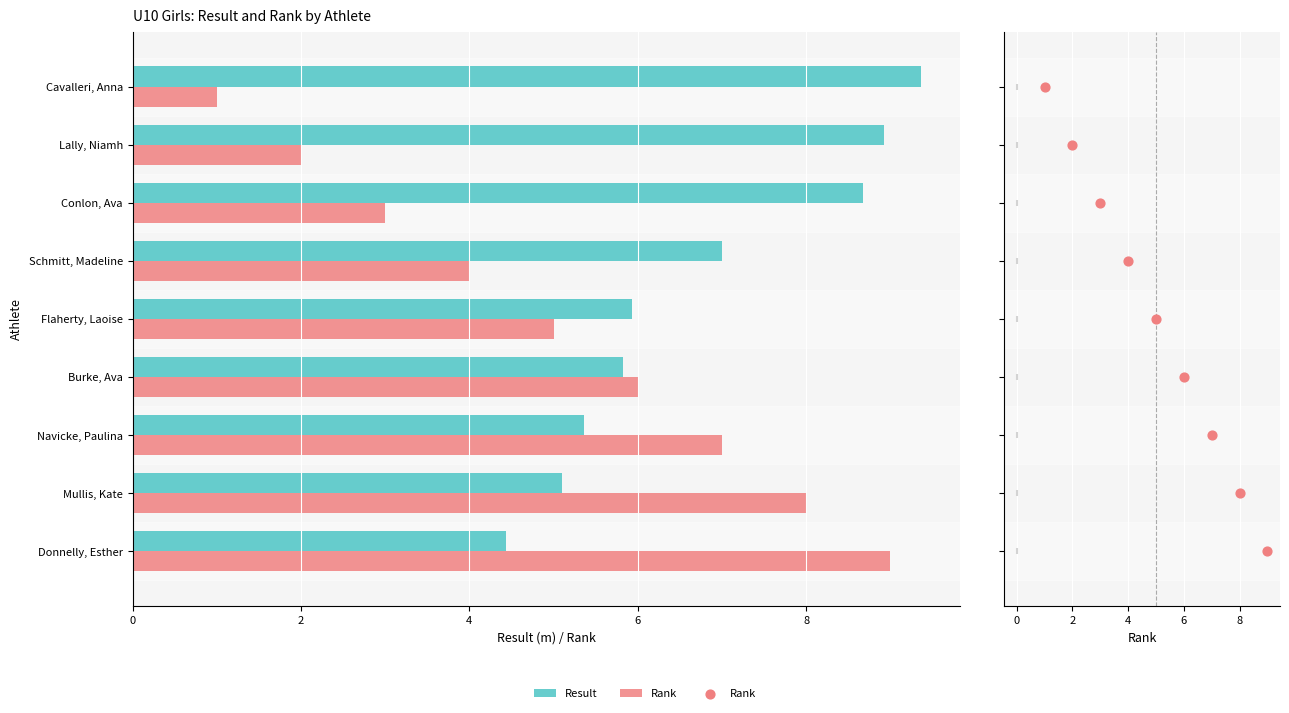

What are all the series names shown in the legend?

Result, Rank